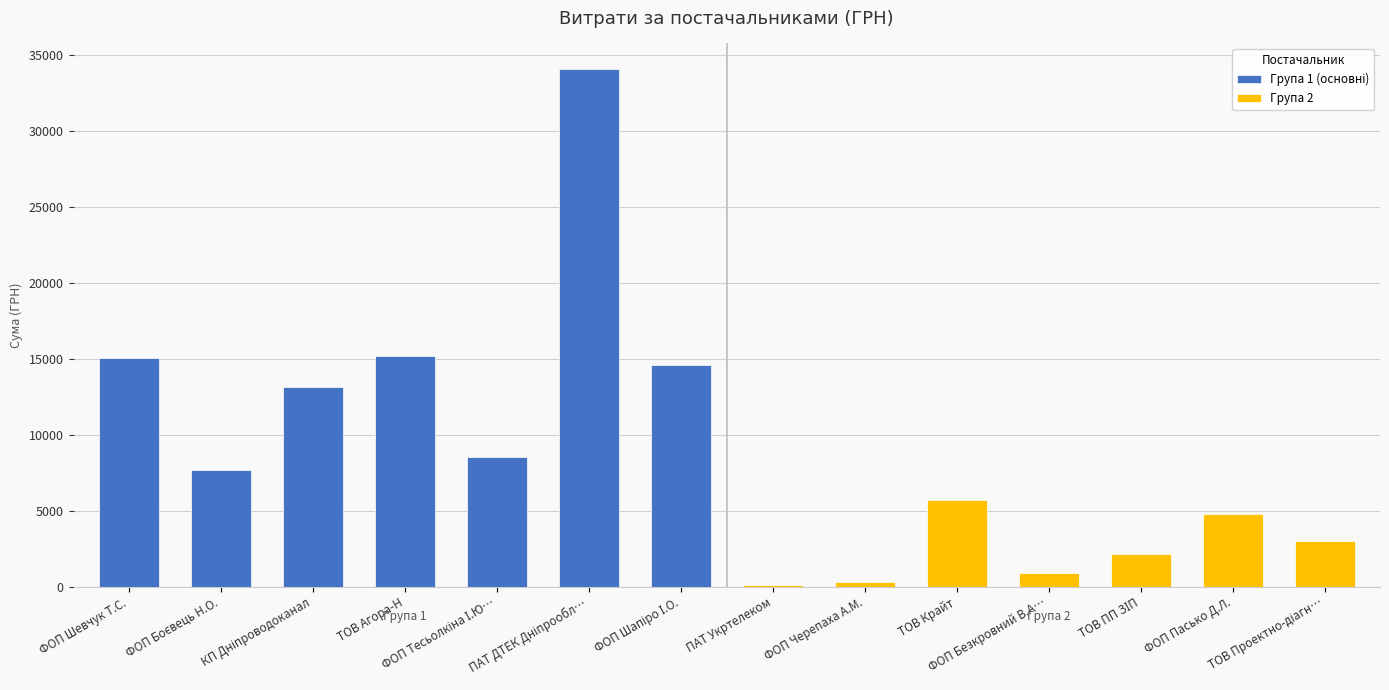

What is the value of the Група 1 (основні) bar at the 2nd from the left?

7675.0